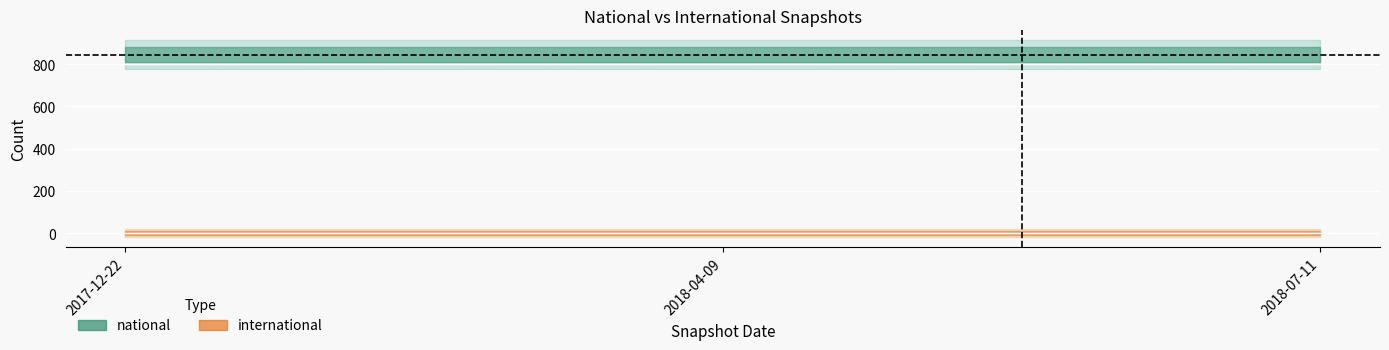

List the series in order of their overall mean, highest first.

national, international